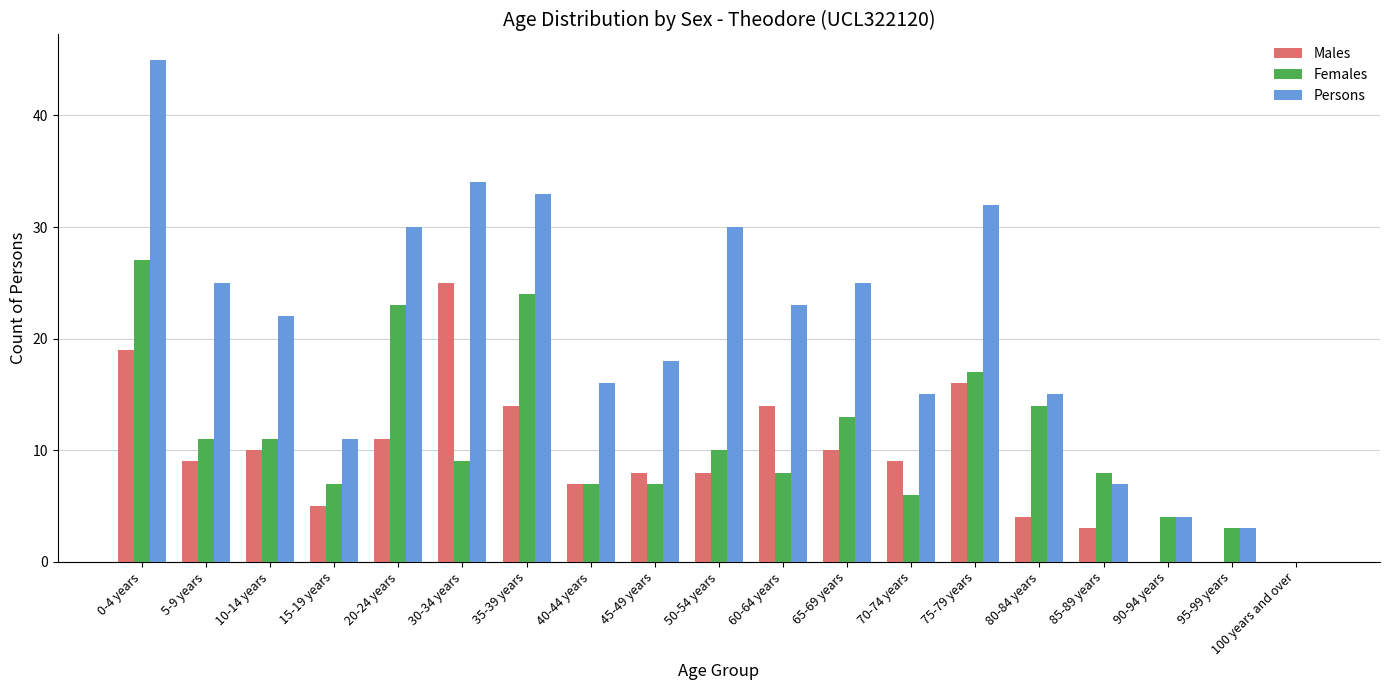

What value does the Persons series have at 10-14 years?

22